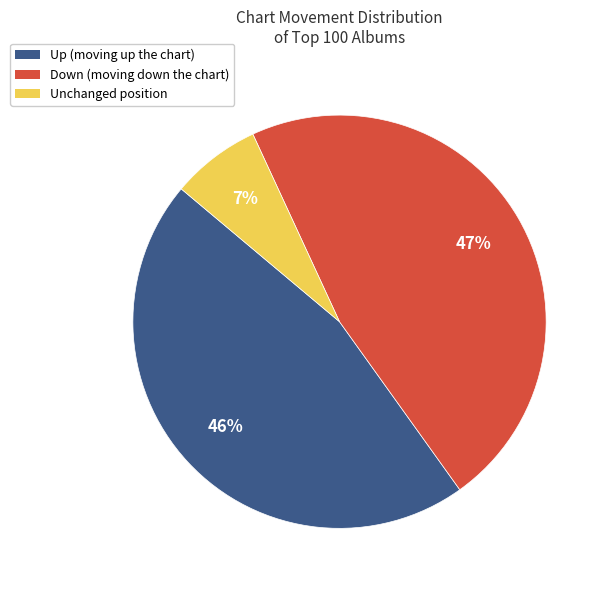

Is there any slice that represents more than half of the pie?

No